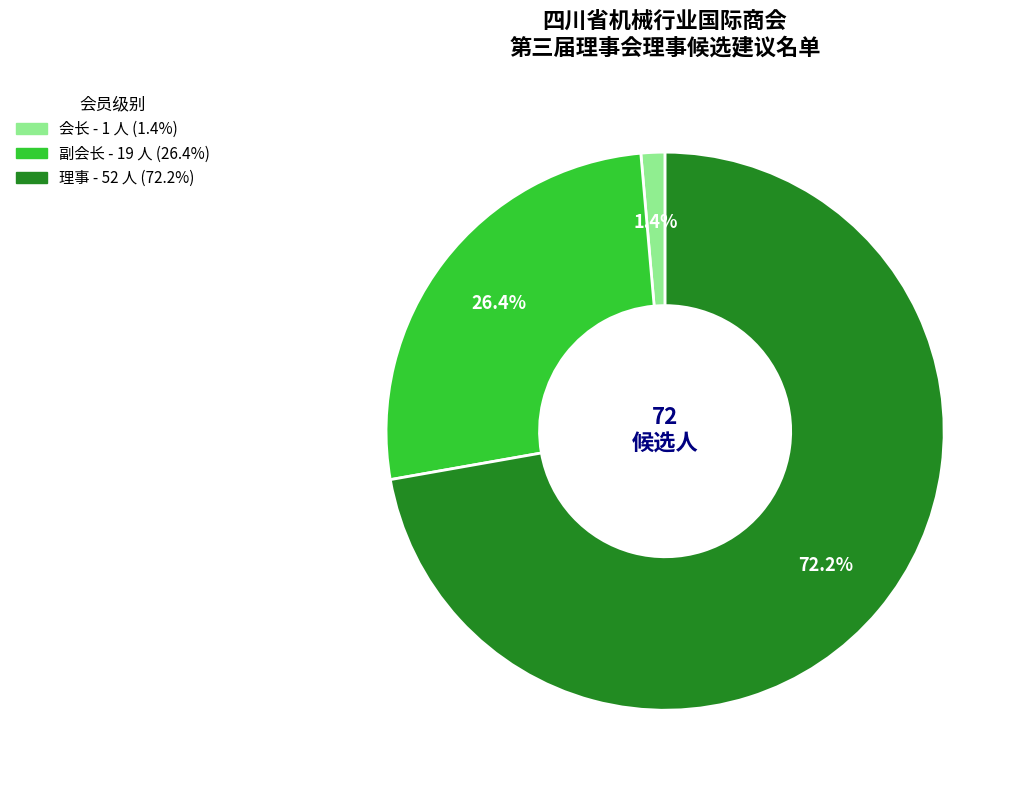

Rank the categories by value from highest to lowest.

理事, 副会长, 会长